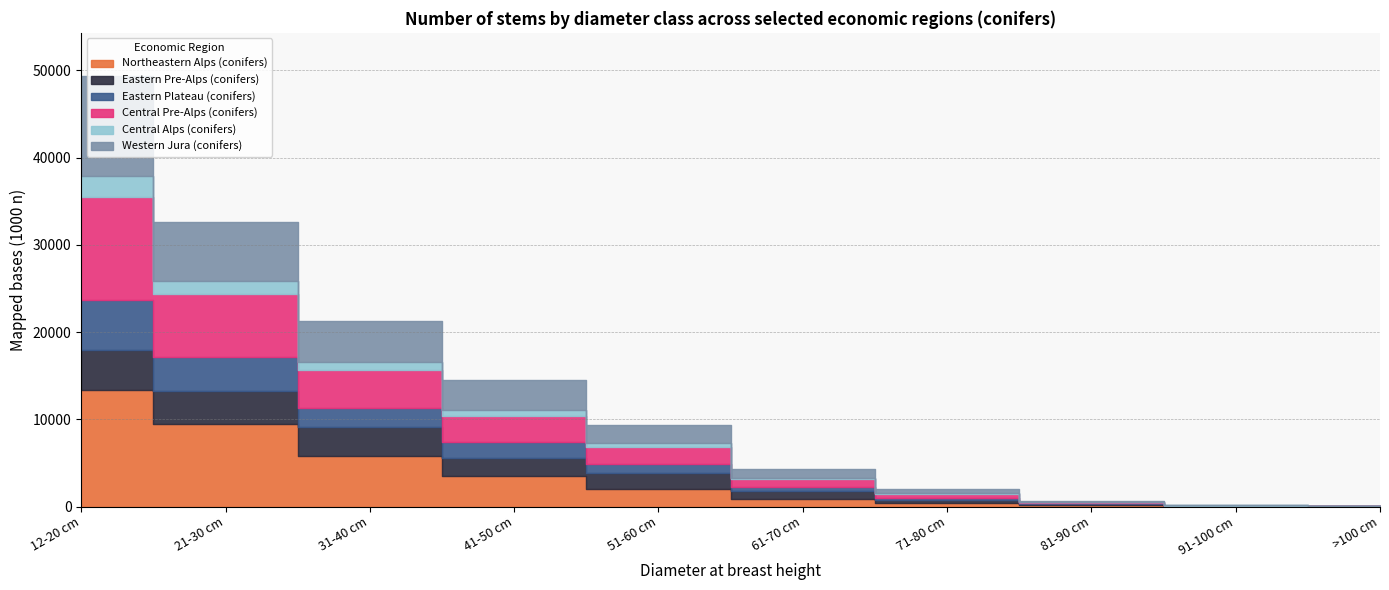

After their last crossing, which series has the higher values: Northeastern Alps (conifers) or Central Pre-Alps (conifers)?

Central Pre-Alps (conifers)